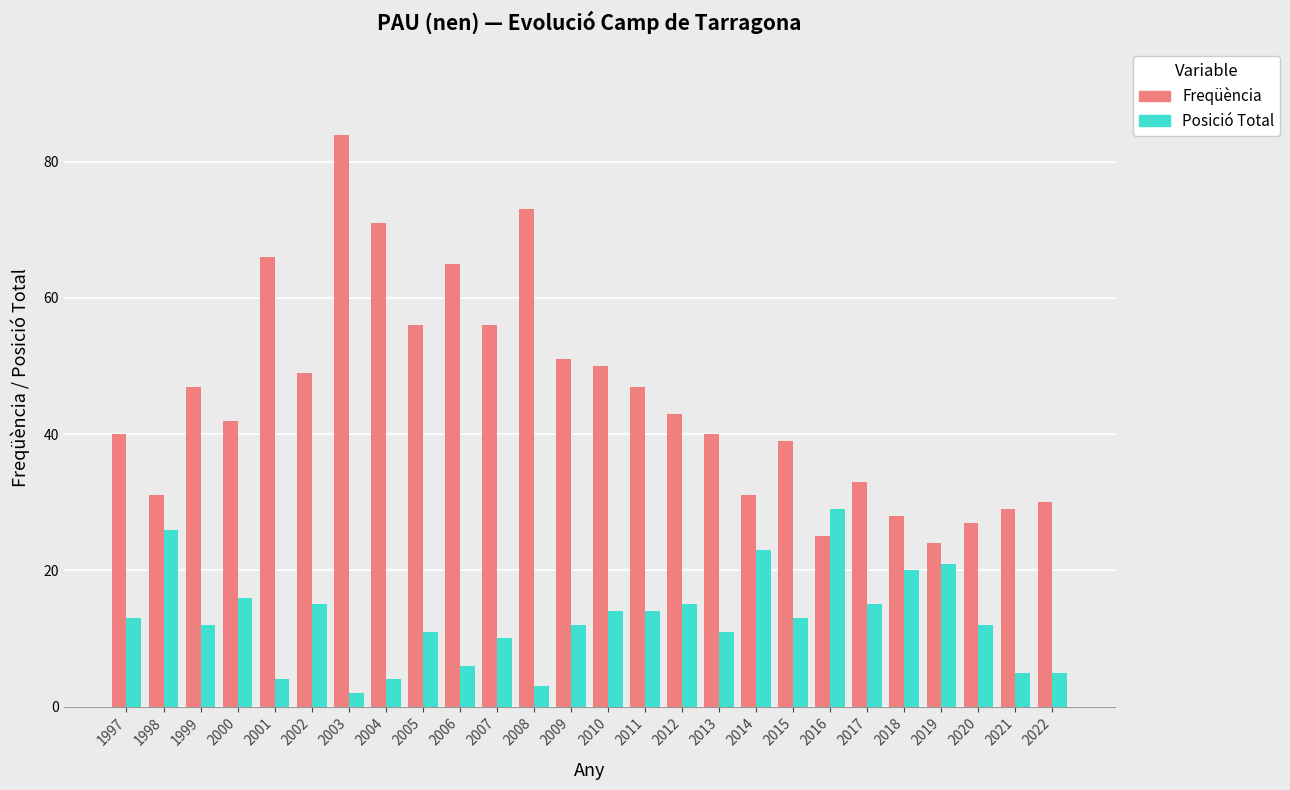

Reading left to right, what are all the values shown in this chart?

Freqüència: 1997=40	1998=31	1999=47	2000=42	2001=66	2002=49	2003=84	2004=71	2005=56	2006=65	2007=56	2008=73	2009=51	2010=50	2011=47	2012=43	2013=40	2014=31	2015=39	2016=25	2017=33	2018=28	2019=24	2020=27	2021=29	2022=30
Posició Total: 1997=13	1998=26	1999=12	2000=16	2001=4	2002=15	2003=2	2004=4	2005=11	2006=6	2007=10	2008=3	2009=12	2010=14	2011=14	2012=15	2013=11	2014=23	2015=13	2016=29	2017=15	2018=20	2019=21	2020=12	2021=5	2022=5